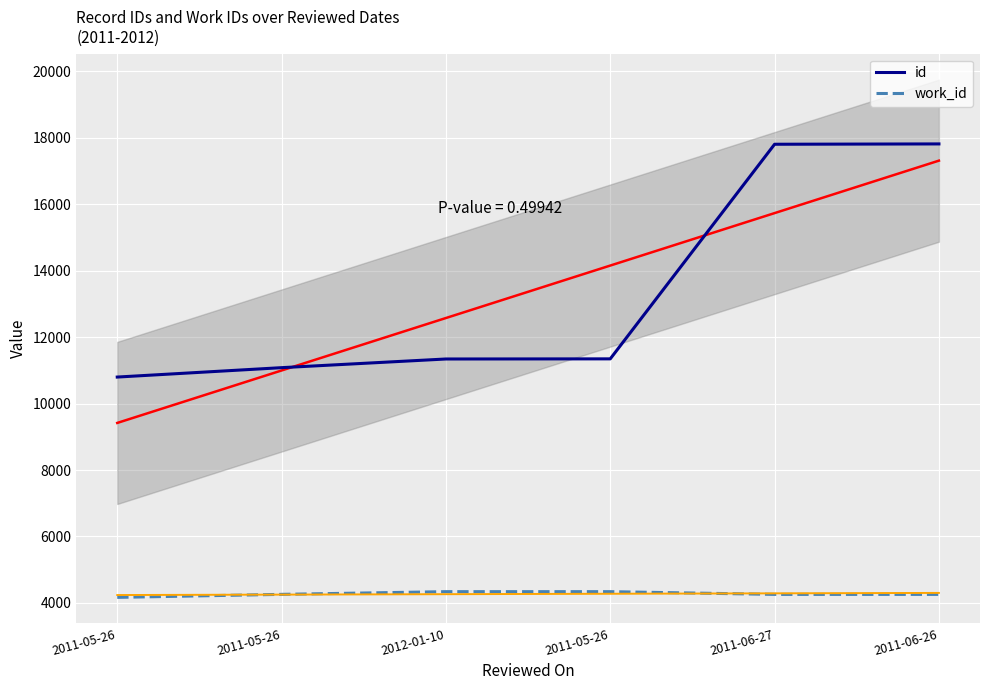

What is the difference between the work_id values at 2011-05-26 and 2012-01-10?

81